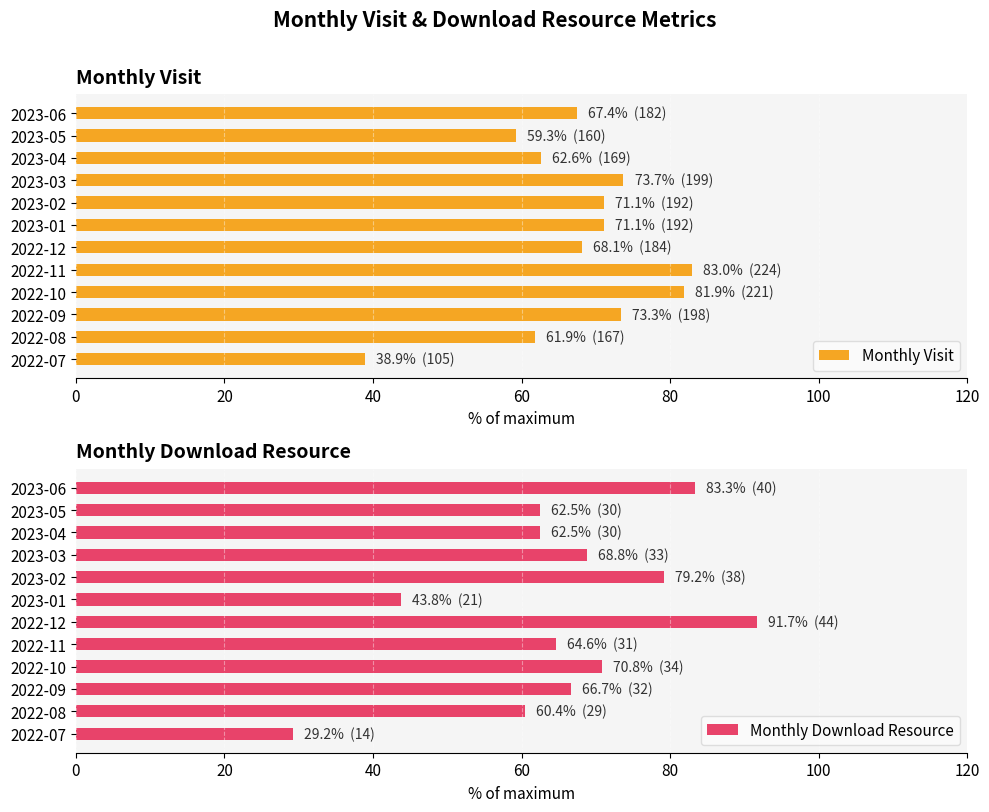

Reading right to left, list all the values displayed in this chart.

Monthly Visit: 67.4	59.3	62.6	73.7	71.1	71.1	68.1	83.0	81.9	73.3	61.9	38.9
Monthly Download Resource: 83.3	62.5	62.5	68.8	79.2	43.8	91.7	64.6	70.8	66.7	60.4	29.2